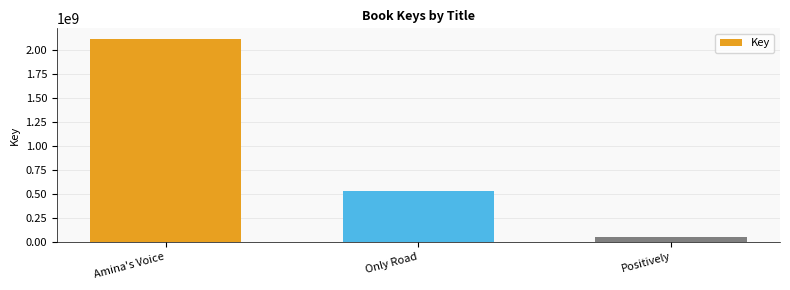

What is the change in value from Amina's Voice to Only Road?

-1591343006